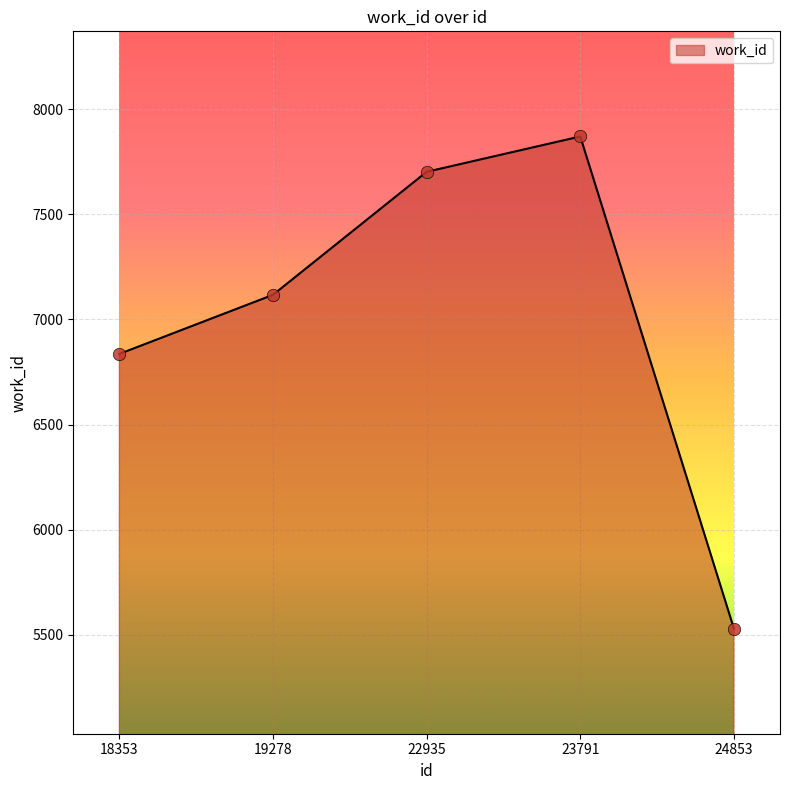

Between 22935 and 19278, which is larger?

22935